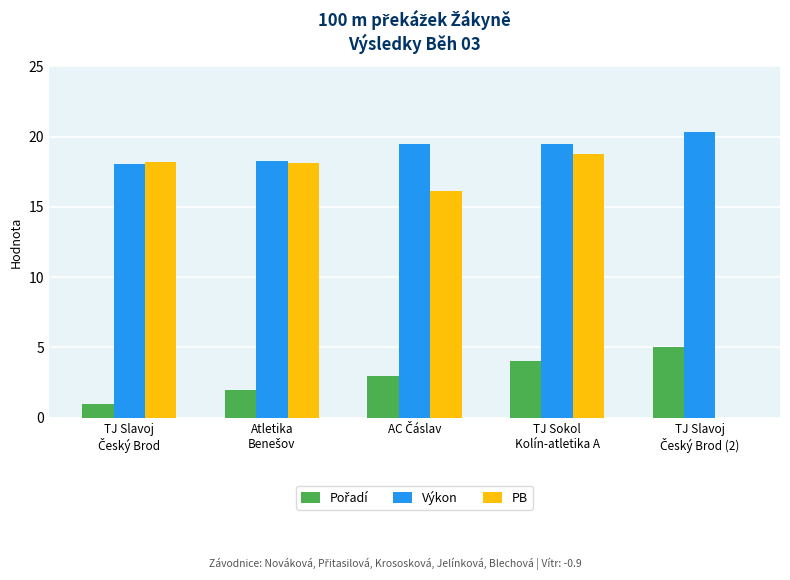

What is the sum of all PB values?

71.2